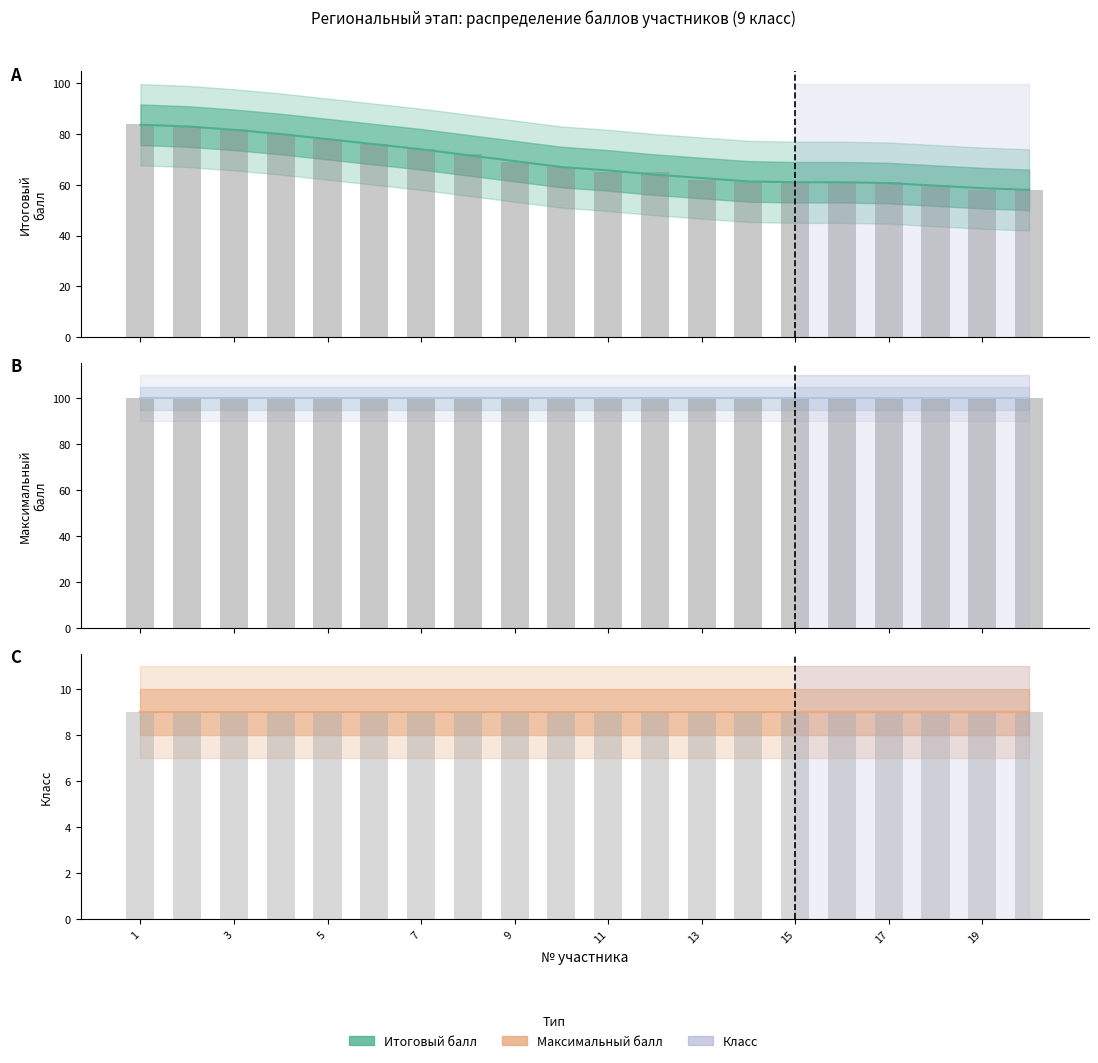

What is the smallest value displayed?

9.0